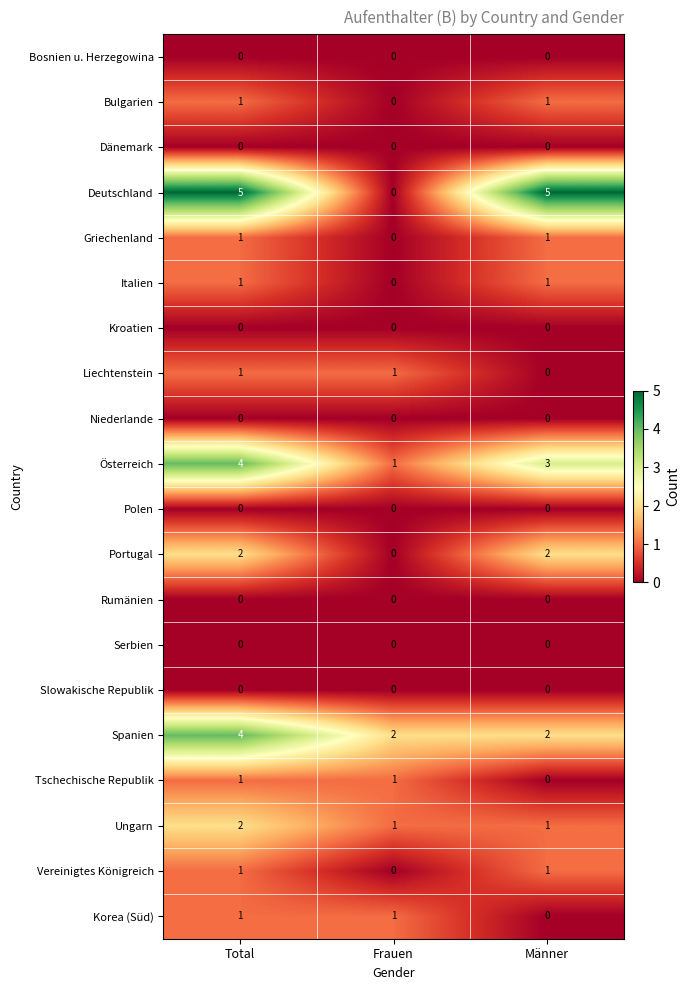

What is the total value across all series at Männer?

17